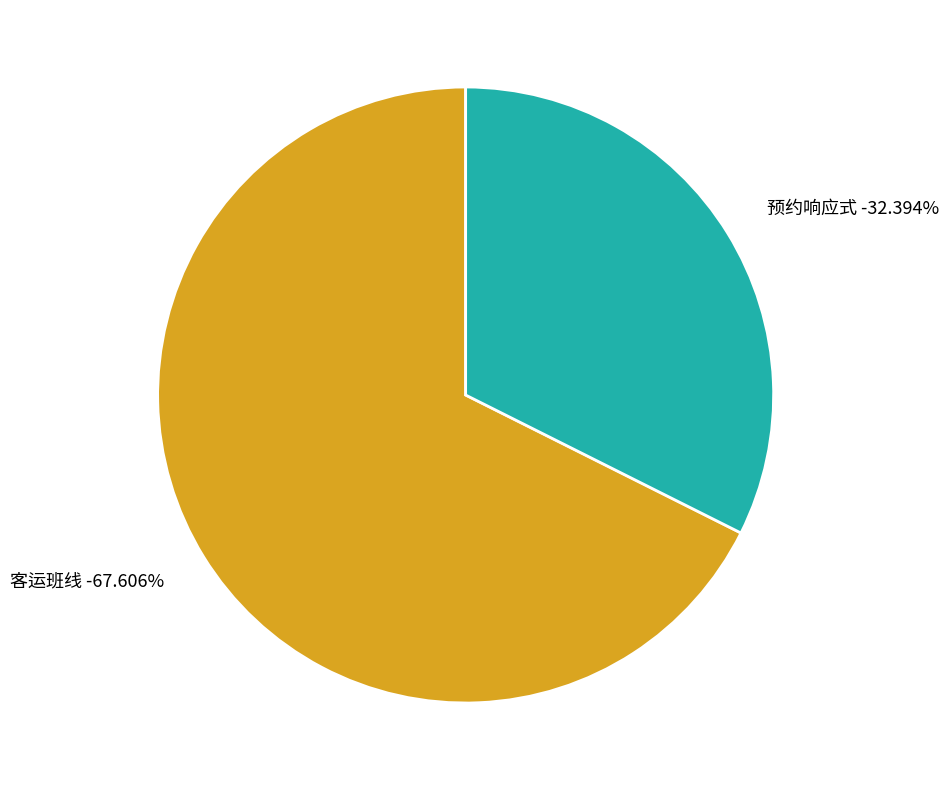

To the nearest percent, what is the difference between the 客运班线 and 预约响应式 slice percentages?

35%